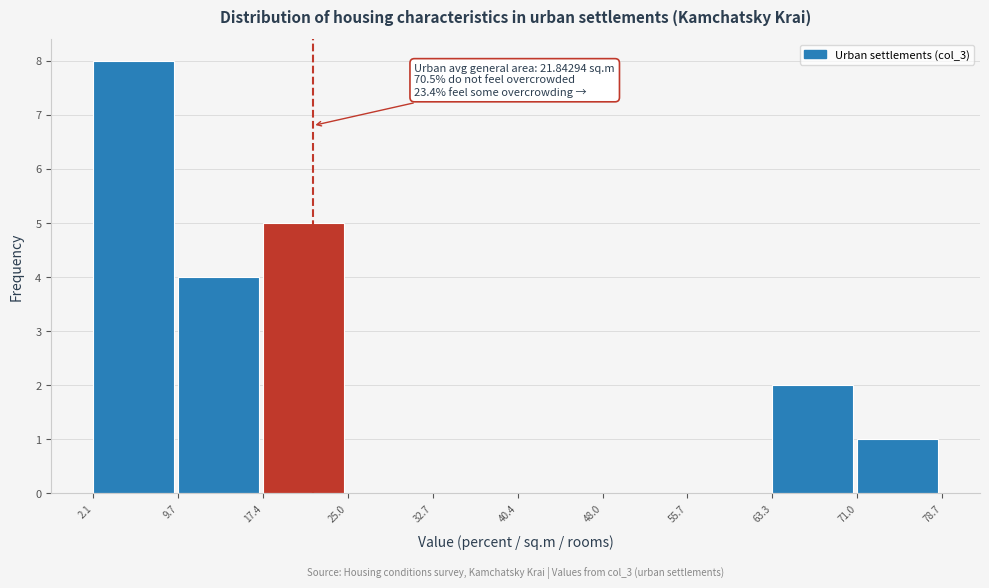

Which range on the x-axis has the tallest bar?

2.1 to 9.7